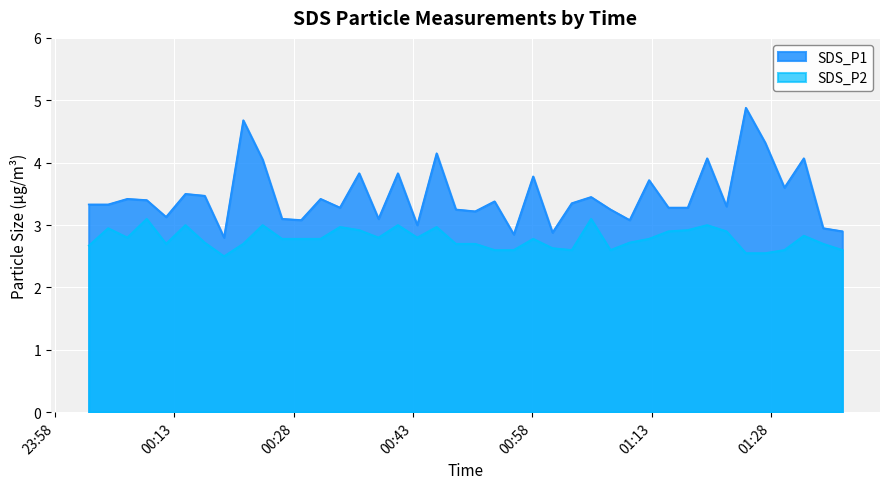

At which label is SDS_P2 closest to 2?

2023/12/04 00:19:14